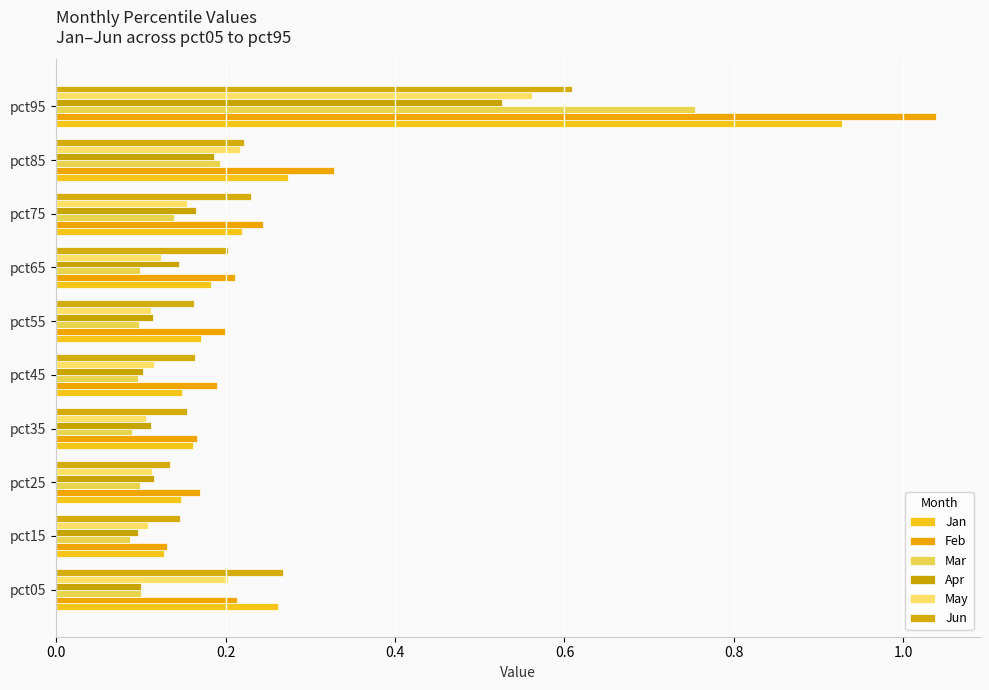

What is the value of the May bar at the 6th from the left?

0.1